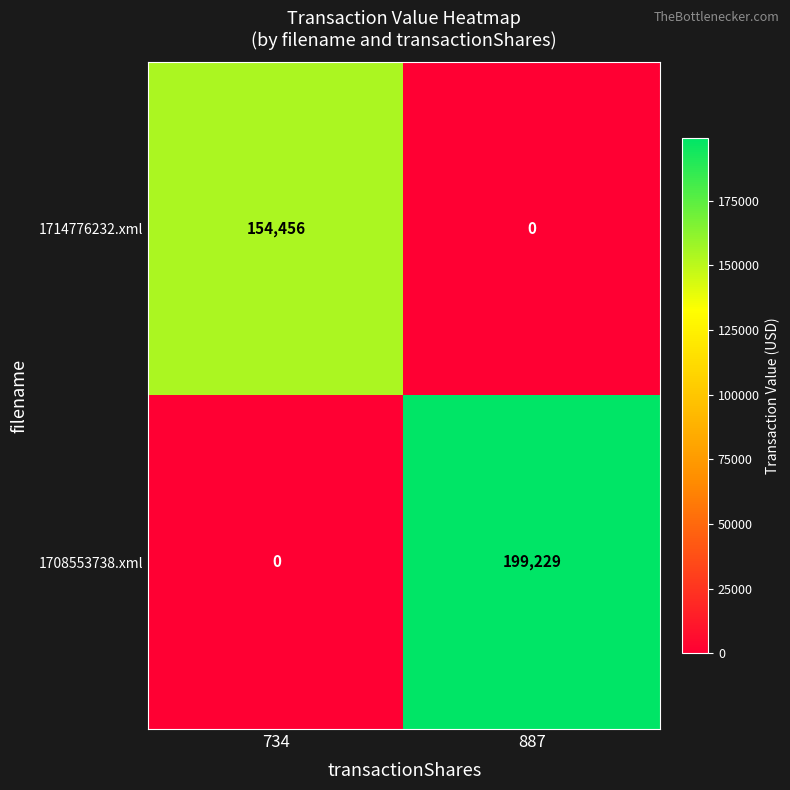

How many series are shown in this chart?

2